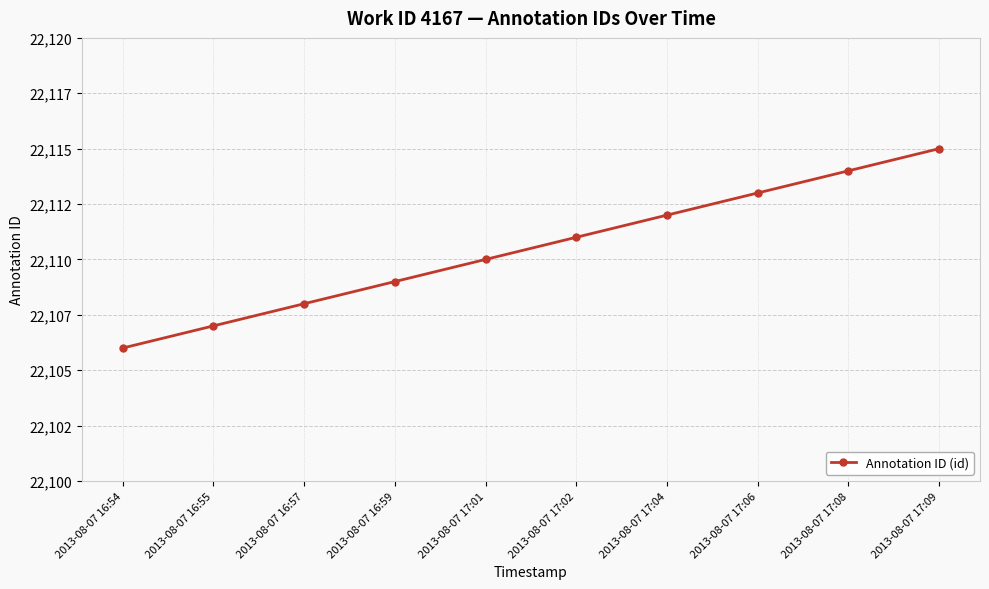

Reading left to right, extract all data points from this chart.

2013-08-07 16:54=22106	2013-08-07 16:55=22107	2013-08-07 16:57=22108	2013-08-07 16:59=22109	2013-08-07 17:01=22110	2013-08-07 17:02=22111	2013-08-07 17:04=22112	2013-08-07 17:06=22113	2013-08-07 17:08=22114	2013-08-07 17:09=22115